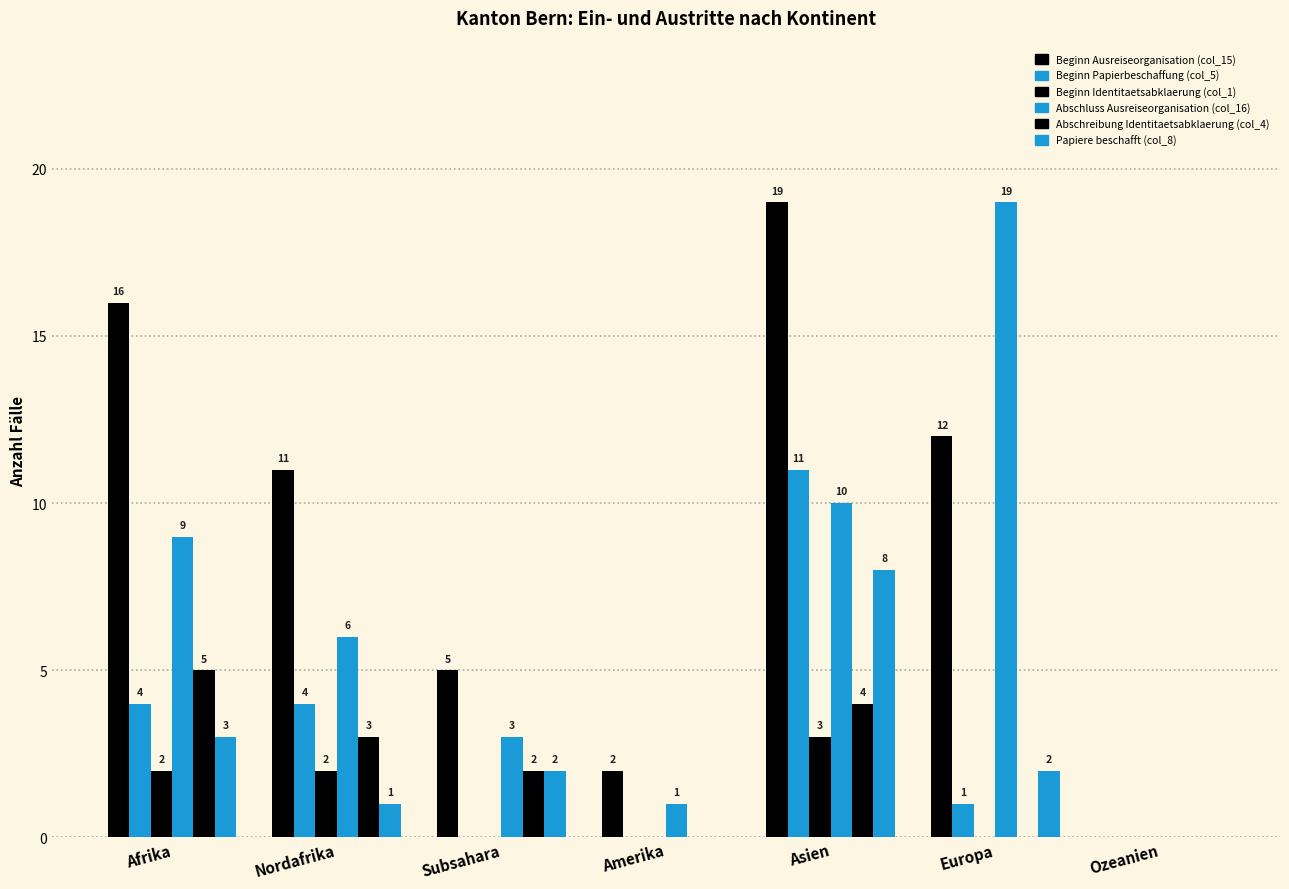

What is the label of the 6th bar from the right?

Nordafrika